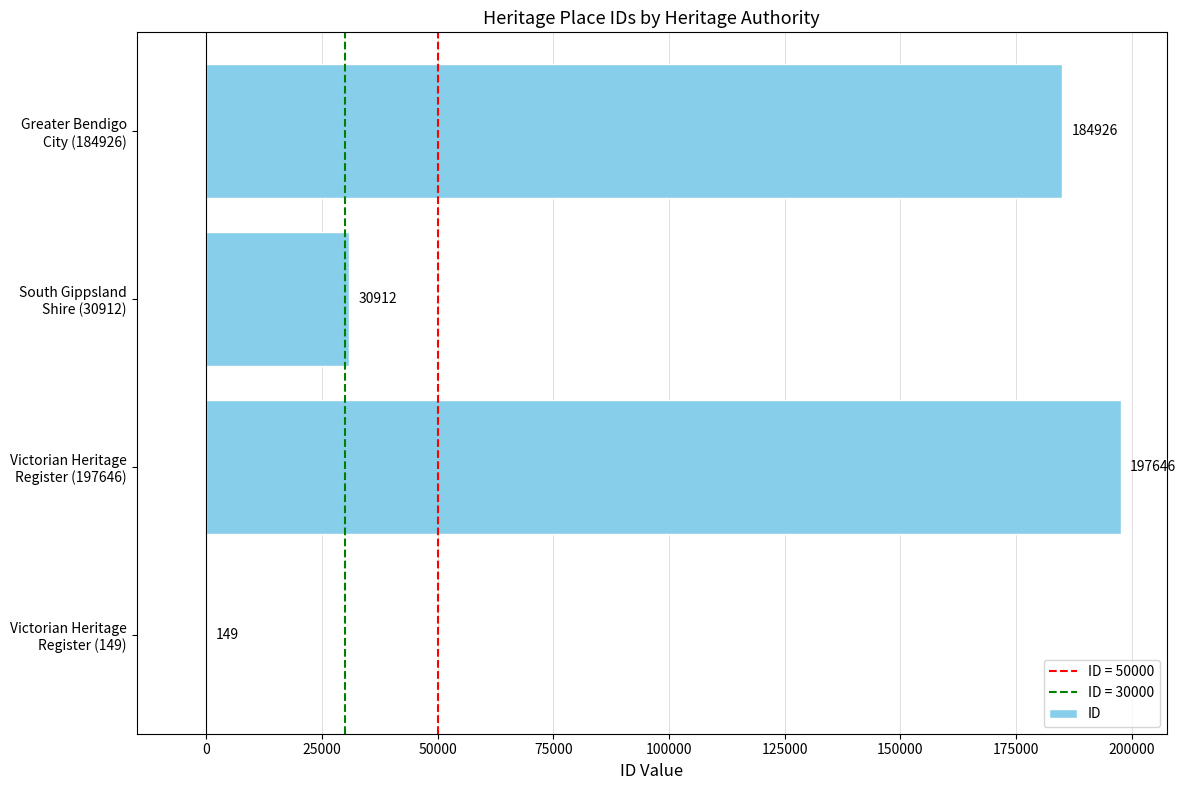

What is the greatest value displayed?

197646